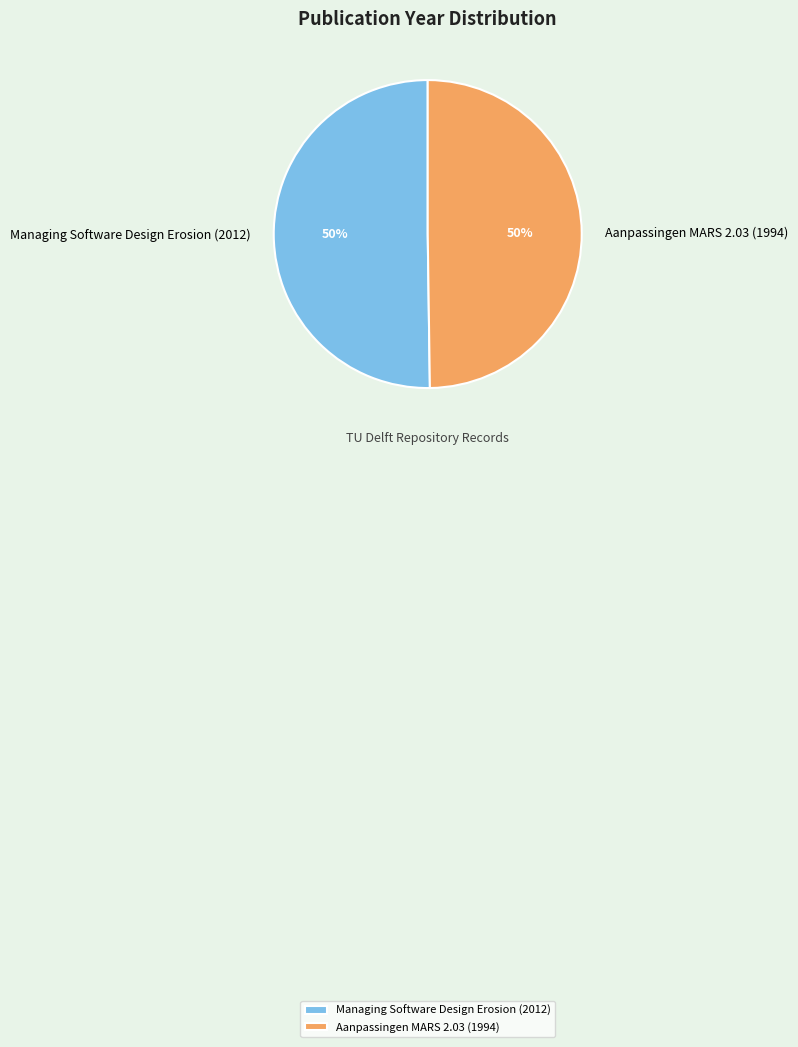

The Aanpassingen MARS 2.03 (1994) slice represents 50% of the pie. True or false?

True